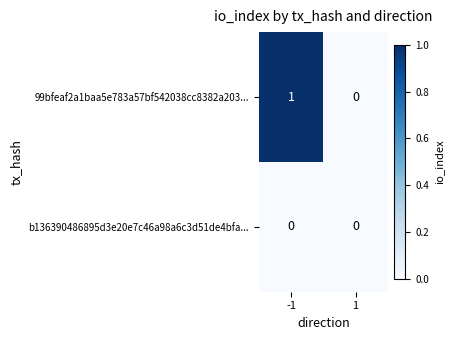

Which series changed the most between -1 and 1?

99bfeaf2a1baa5e783a57bf542038cc8382a203...